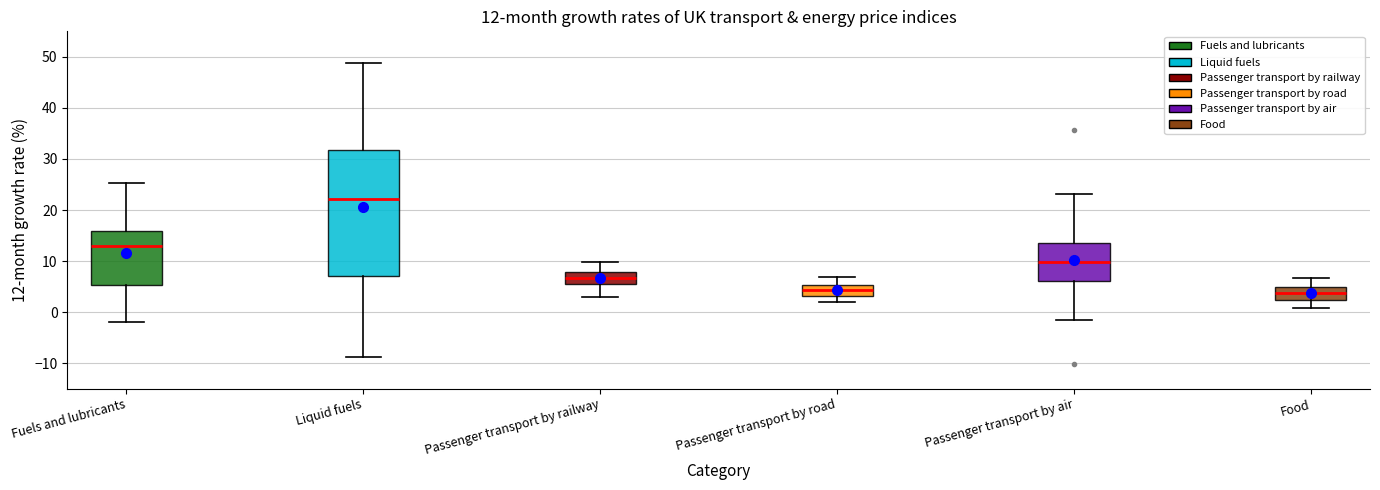

Comparing the boxes themselves (not the whiskers), which one is the tallest?

Liquid fuels